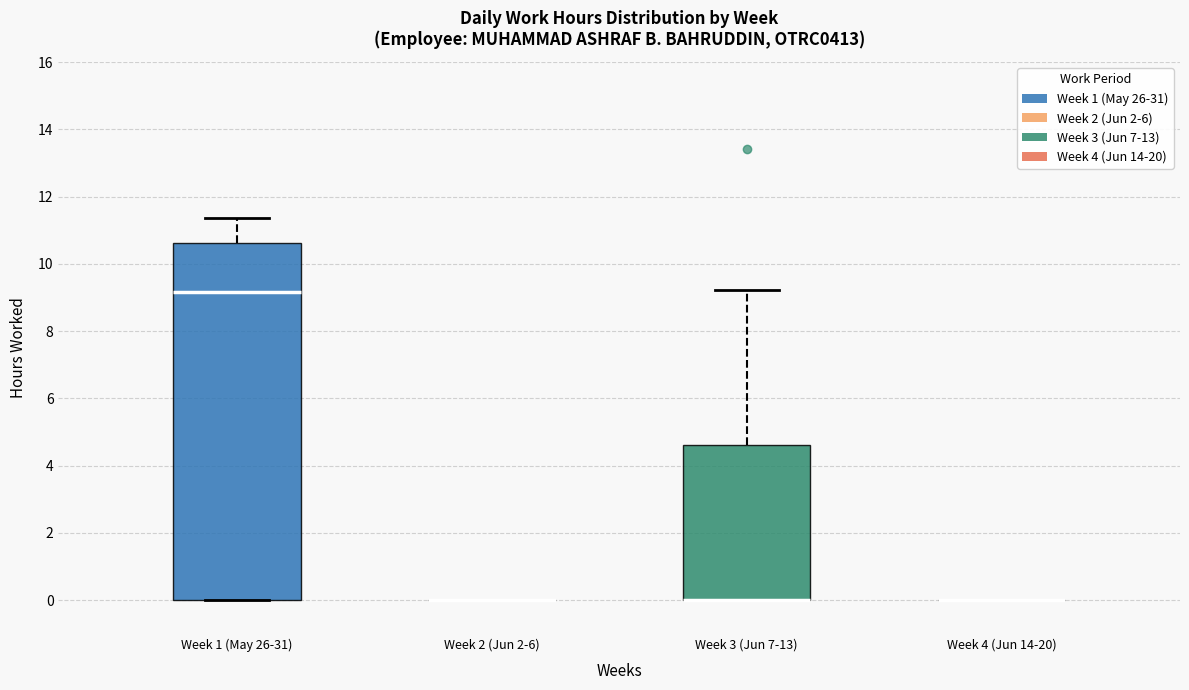

Reading left to right, transcribe this box plot: for each box, give where its median line is, the range the box spans, and where its two whiskers end, as read against the y-axis. The values are not printed on the chart, so give them approximately, as read against the axis.

Week 1 (May 26-31): median 9.2, box 0.0 to 10.6, whiskers 0.0 to 11.4
Week 2 (Jun 2-6): box collapsed to a line at 0.0, whiskers 0.0 to 0.0
Week 3 (Jun 7-13): median 0.0 (drawn on the box's lower edge), box 0.0 to 4.6, whiskers 0.0 to 9.2
Week 4 (Jun 14-20): box collapsed to a line at 0.0, whiskers 0.0 to 0.0